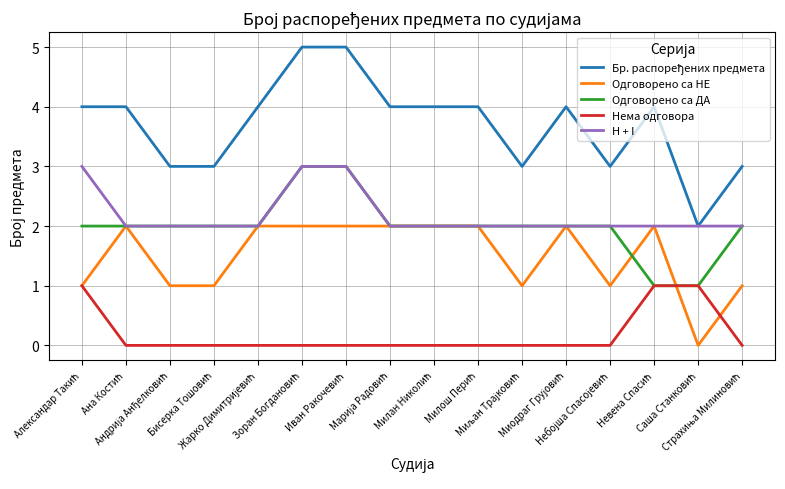

What is the difference between the second highest and second lowest values in the H + I series?

1